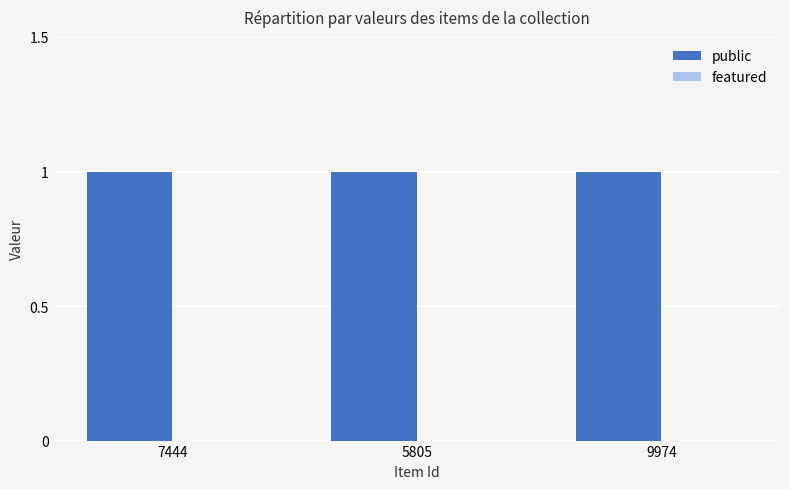

Reading left to right, list all the values displayed in this chart.

public: 1	1	1
featured: 0	0	0